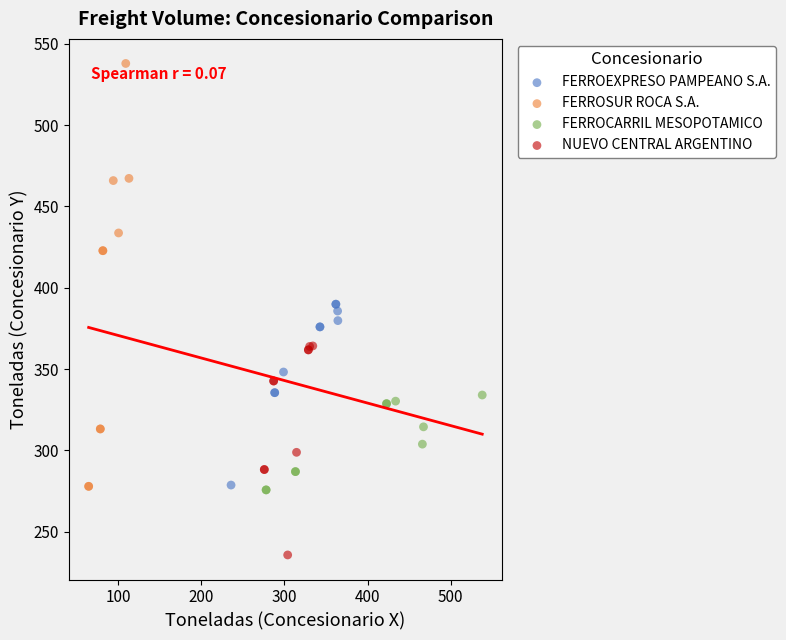

Which series contains the highest Y value?

FERROSUR ROCA S.A.